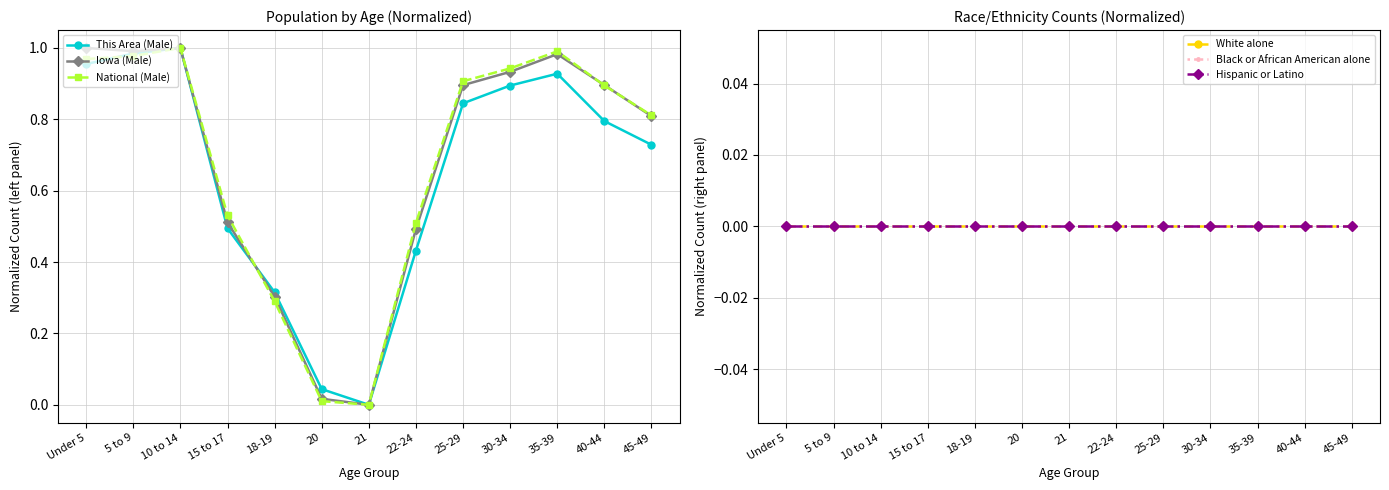

How many distinct data groups are displayed?

6